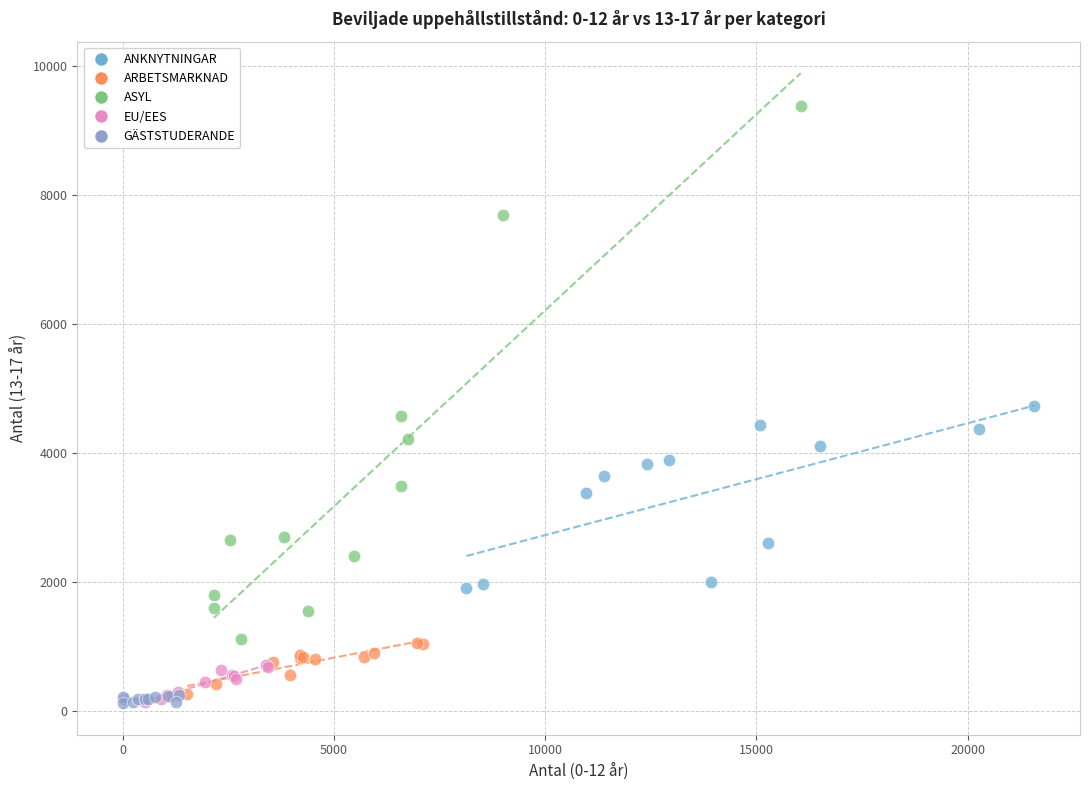

Which series has the largest Y range (max minus min)?

ASYL